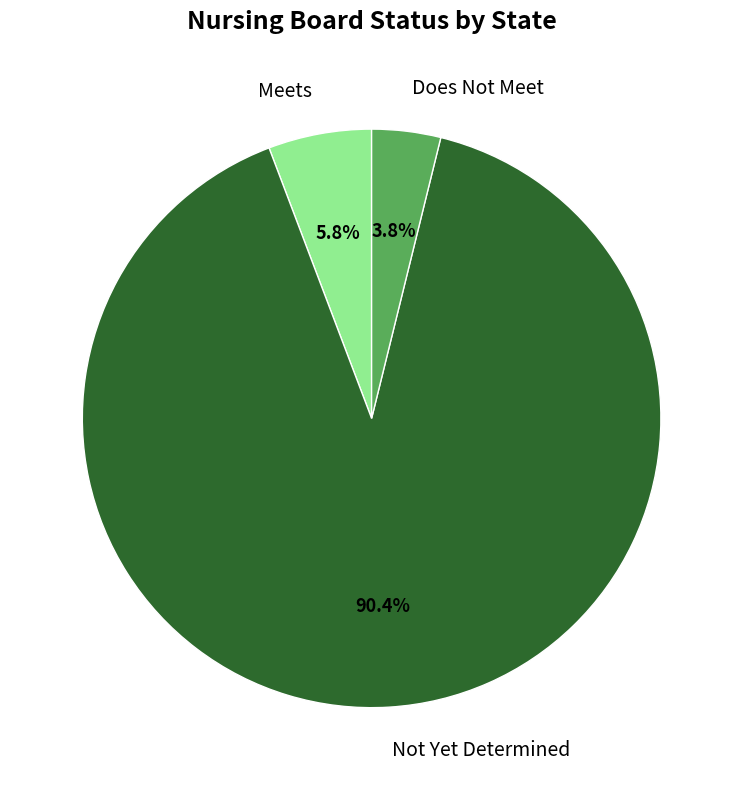

How many segments does this pie chart have?

3